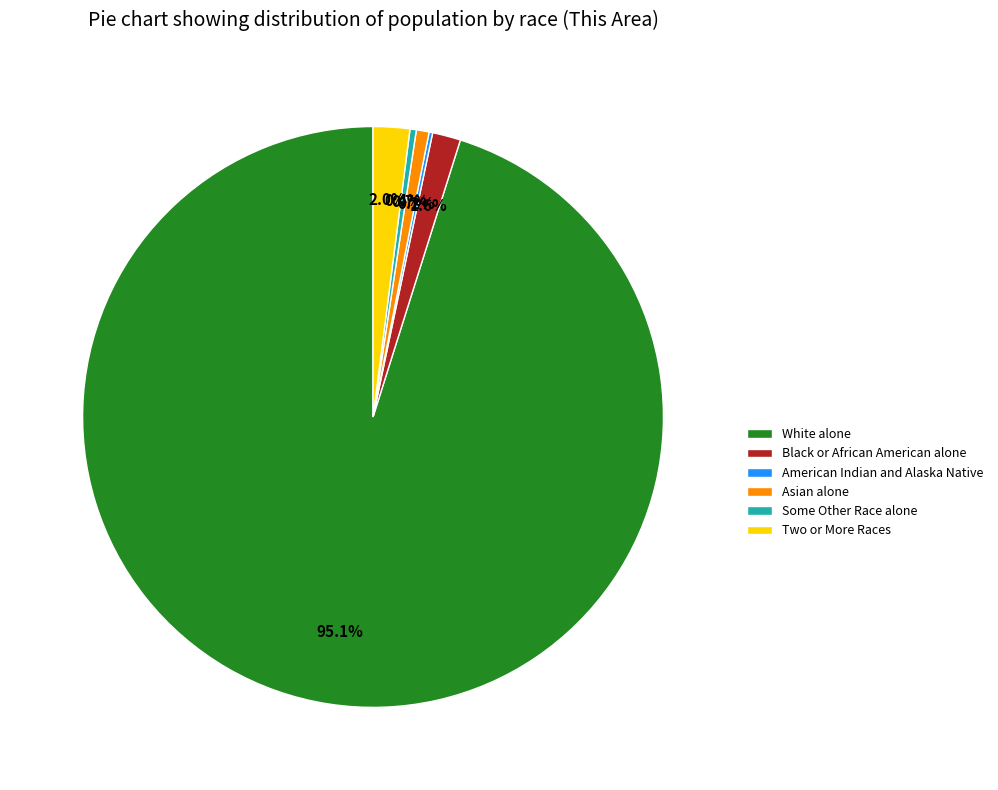

Does Two or More Races represent more than half of the total?

No